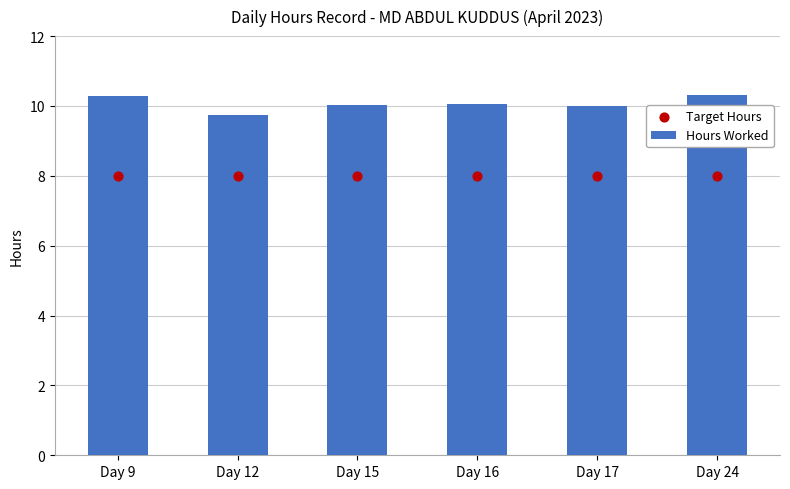

Which series has the widest spread of Y values?

Hours Worked